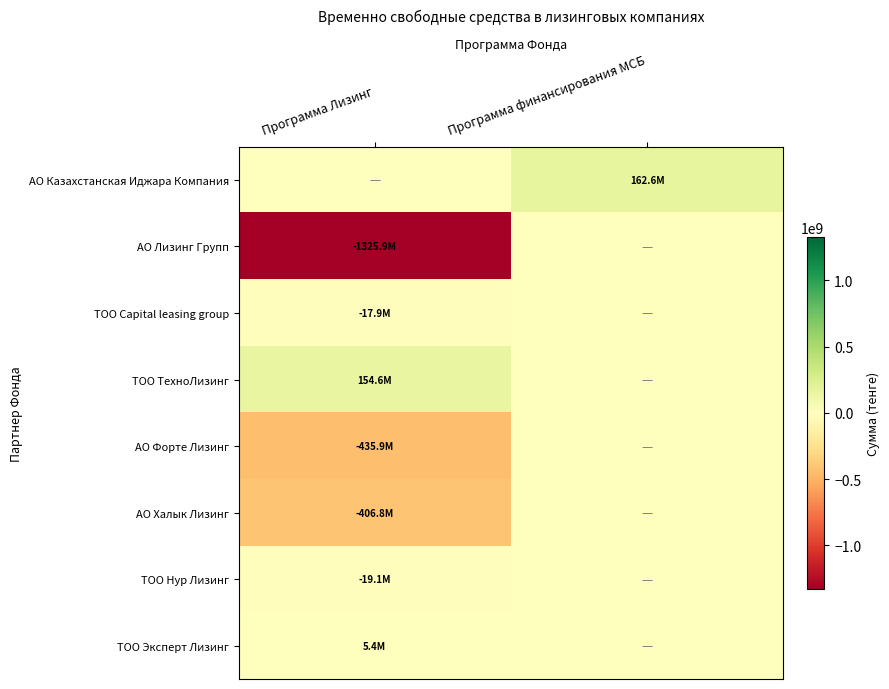

Which series has the largest total across all categories?

АО Казахстанская Иджара Компания